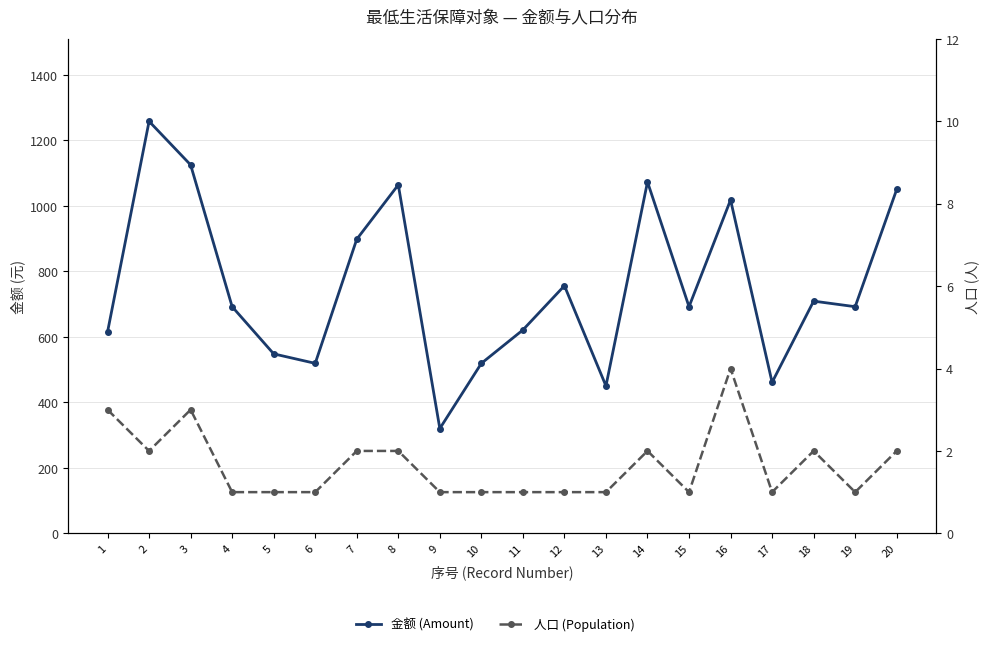

How many distinct data groups are displayed?

2